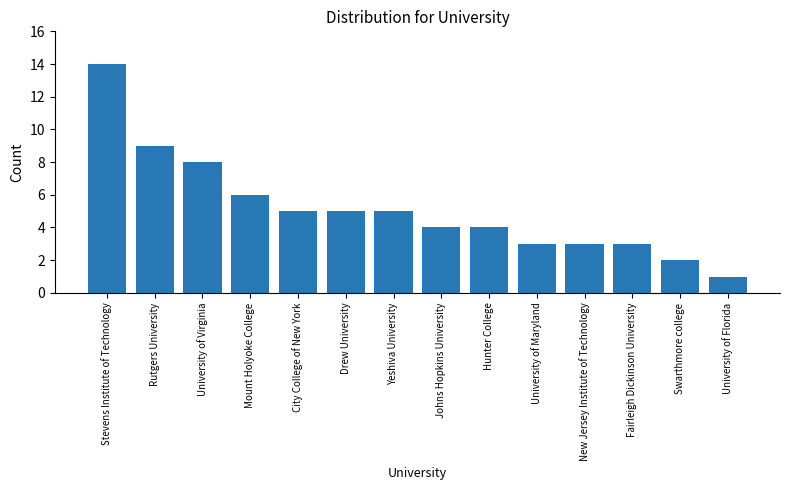

What is the change in value from City College of New York to University of Maryland?

-2